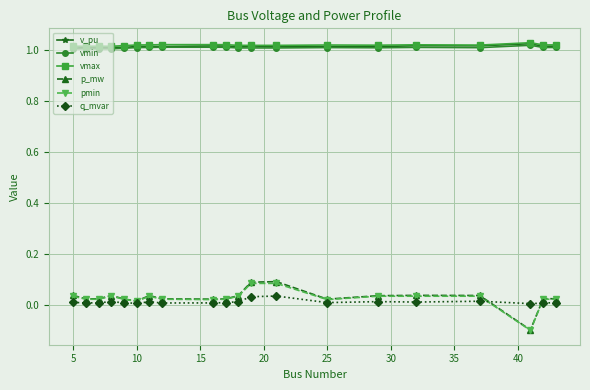

Which series has the largest range (max minus min)?

p_mw